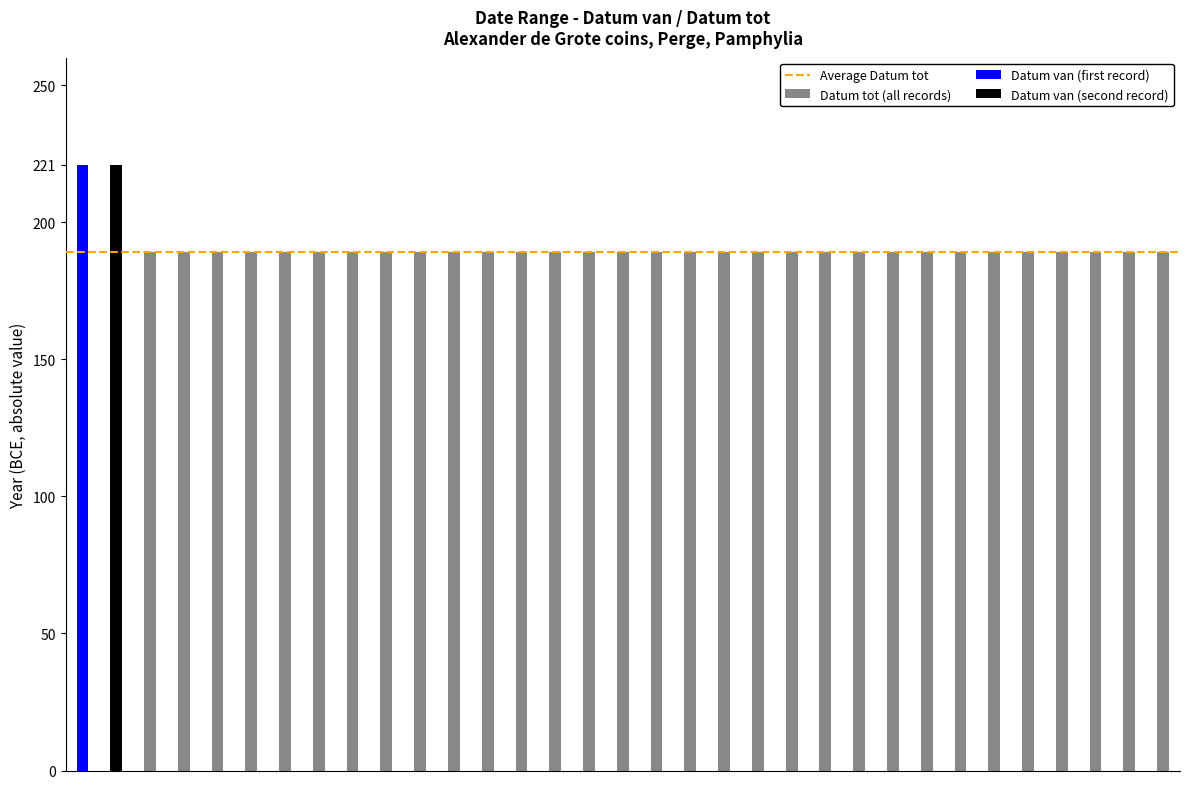

Is it true that Datum tot equals -189 at price.2947?

True